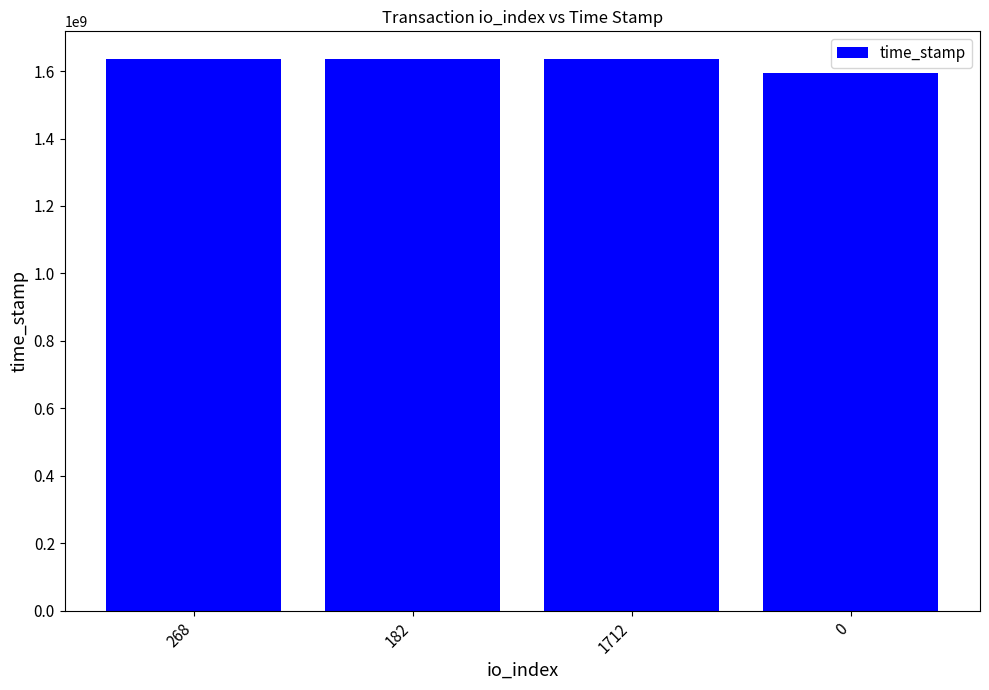

Count the number of data series in this chart.

1